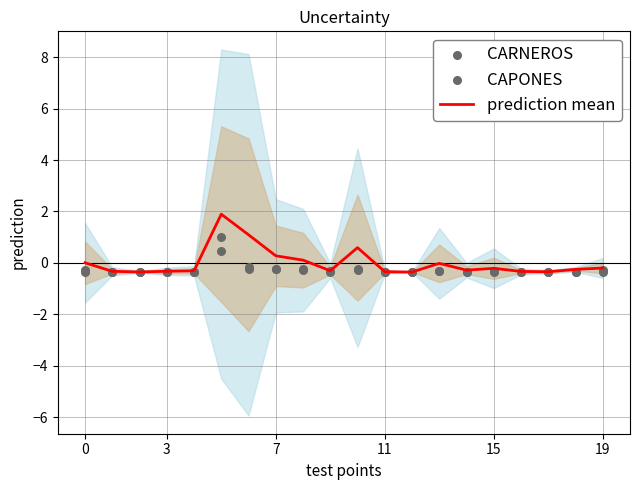

What is the maximum value for prediction mean?

1.9